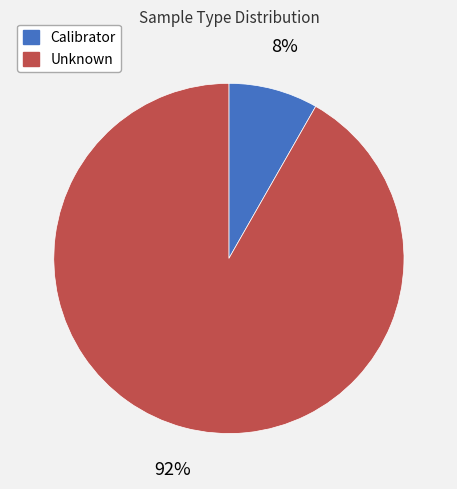

Is the sum of Unknown and Calibrator greater than half?

Yes